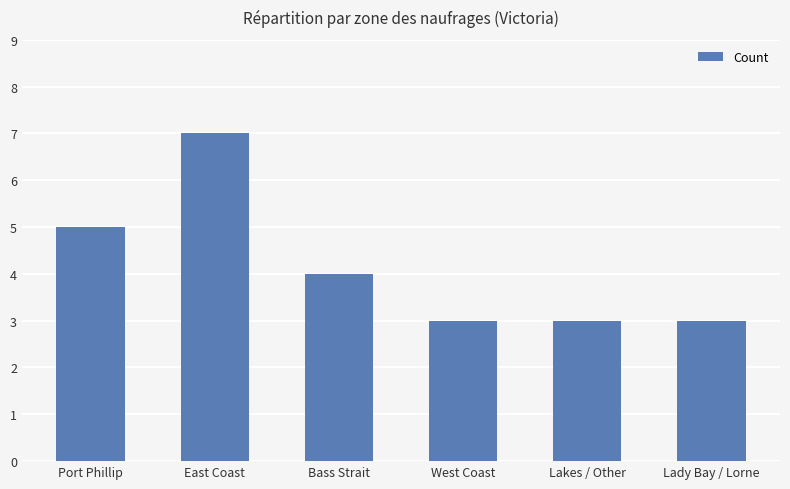

Is it true that the value at East Coast is 10?

False